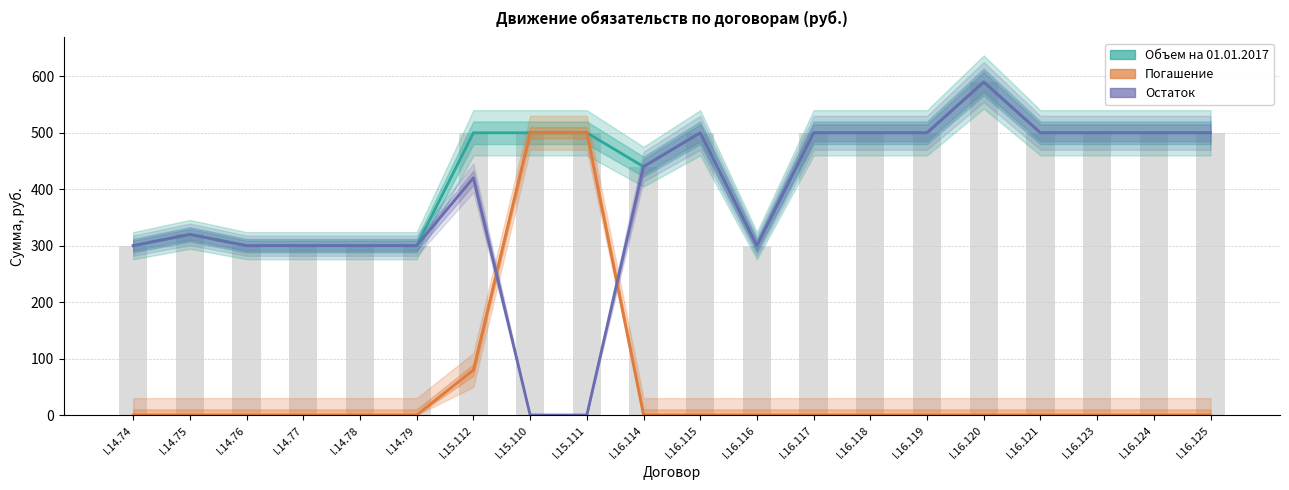

Reading left to right, extract all data points from this chart.

Объем на 01.01.2017: 300.0	320.0	300.0	300.0	300.0	300.0	500.0	500.0	500.0	440.0	500.0	300.0	500.0	500.0	500.0	589.9	500.0	500.0	500.0	500.0
Погашение: 0.0	0.0	0.0	0.0	0.0	0.0	79.7	500.0	500.0	0.0	0.0	0.0	0.0	0.0	0.0	0.0	0.0	0.0	0.0	0.0
Остаток: 300.0	320.0	300.0	300.0	300.0	300.0	420.3	0.0	0.0	440.0	500.0	300.0	500.0	500.0	500.0	589.9	500.0	500.0	500.0	500.0